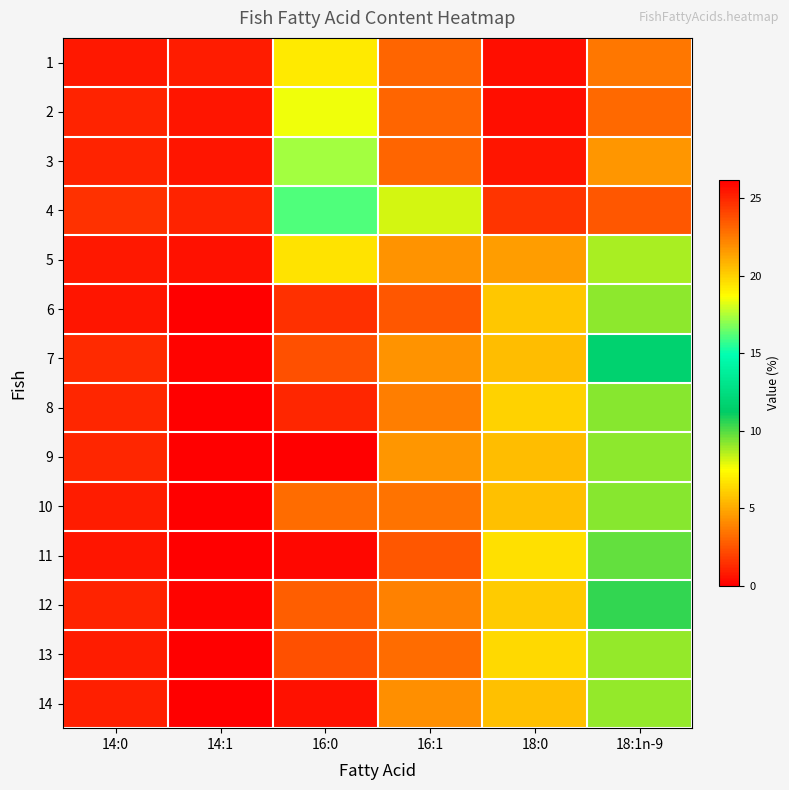

Reading left to right, list all the values displayed in this chart.

1: 14:0=0.8	14:1=0.9	16:0=19.3	16:1=3.0	18:0=0.5	18:1n-9=3.5
2: 14:0=1.1	14:1=0.7	16:0=18.4	16:1=3.0	18:0=0.4	18:1n-9=3.1
3: 14:0=1.1	14:1=0.6	16:0=17.3	16:1=3.0	18:0=0.6	18:1n-9=4.4
4: 14:0=1.5	14:1=1.1	16:0=16.0	16:1=8.1	18:0=1.6	18:1n-9=2.6
5: 14:0=0.8	14:1=0.6	16:0=19.4	16:1=4.3	18:0=4.6	18:1n-9=8.8
6: 14:0=0.7	14:1=0.0	16:0=24.7	16:1=2.6	18:0=5.8	18:1n-9=9.2
7: 14:0=1.2	14:1=0.2	16:0=23.7	16:1=4.4	18:0=5.6	18:1n-9=11.7
8: 14:0=1.2	14:1=0.0	16:0=25.0	16:1=3.7	18:0=6.1	18:1n-9=9.3
9: 14:0=1.1	14:1=0.1	16:0=26.2	16:1=4.4	18:0=5.5	18:1n-9=9.1
10: 14:0=0.9	14:1=0.1	16:0=23.0	16:1=3.4	18:0=5.7	18:1n-9=9.2
11: 14:0=0.7	14:1=0.1	16:0=25.9	16:1=2.6	18:0=6.6	18:1n-9=9.8
12: 14:0=1.1	14:1=0.2	16:0=23.3	16:1=3.8	18:0=6.0	18:1n-9=10.5
13: 14:0=0.9	14:1=0.1	16:0=23.7	16:1=3.2	18:0=6.3	18:1n-9=9.0
14: 14:0=1.0	14:1=0.1	16:0=25.6	16:1=4.3	18:0=5.6	18:1n-9=9.0